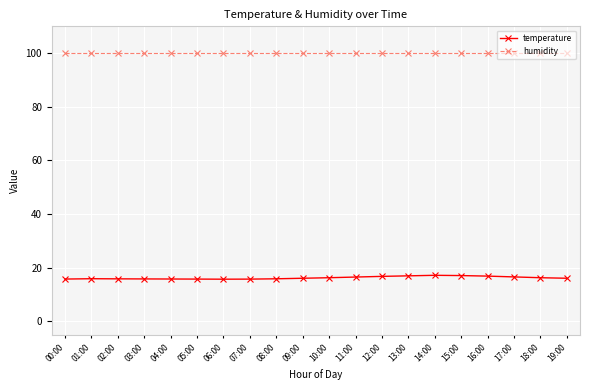

Is this an area chart (filled region under the line)?

No